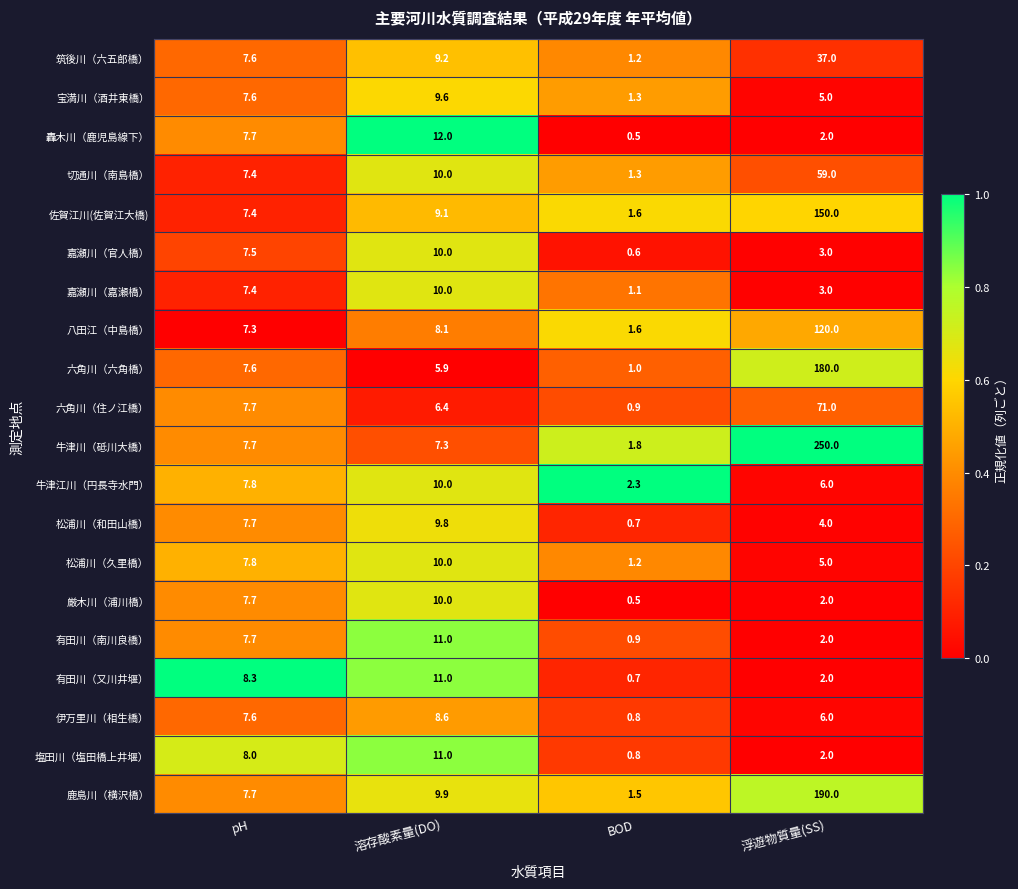

Rank the categories by 牛津川（砥川大橋） value from highest to lowest.

浮遊物質量(SS), pH, 溶存酸素量(DO), BOD